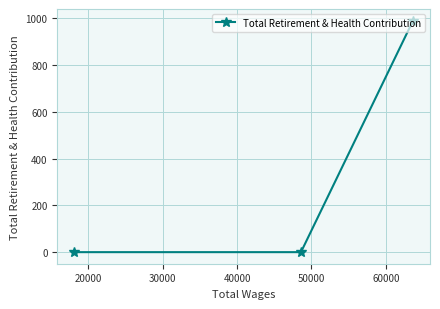

What is the difference between the maximum and second lowest values?

991